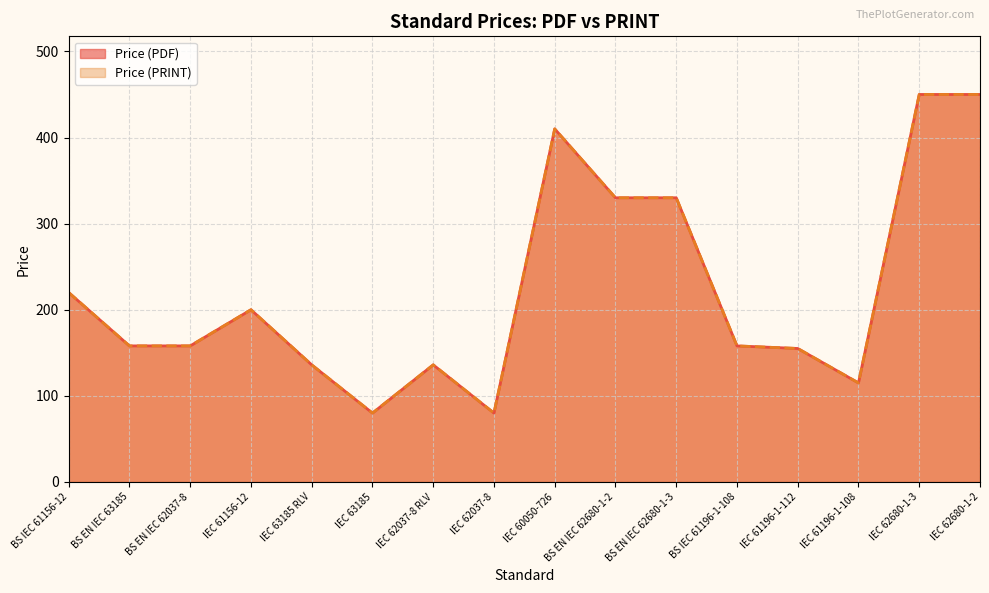

What is the highest value of the Price (PDF) series?

450